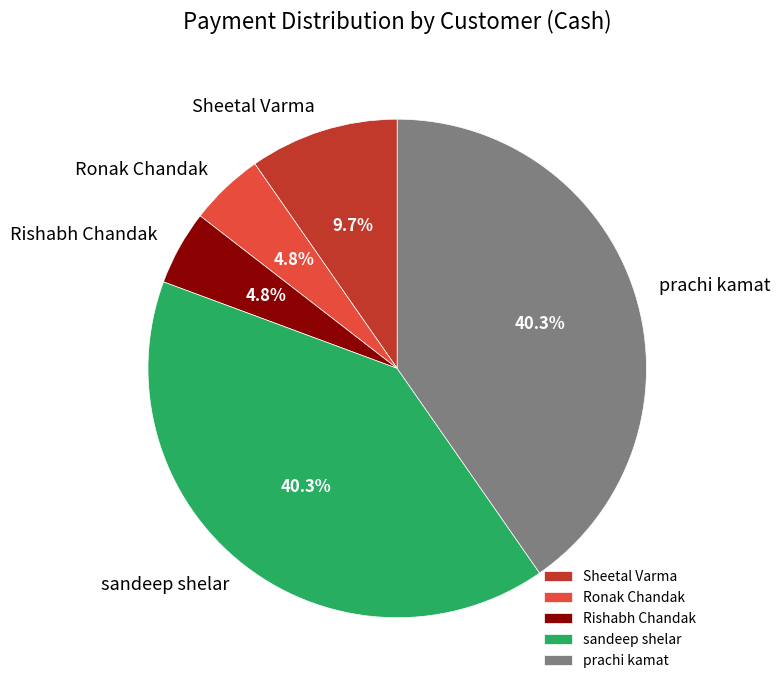

What is the ratio of the value at prachi kamat to the value at Sheetal Varma?

4.2